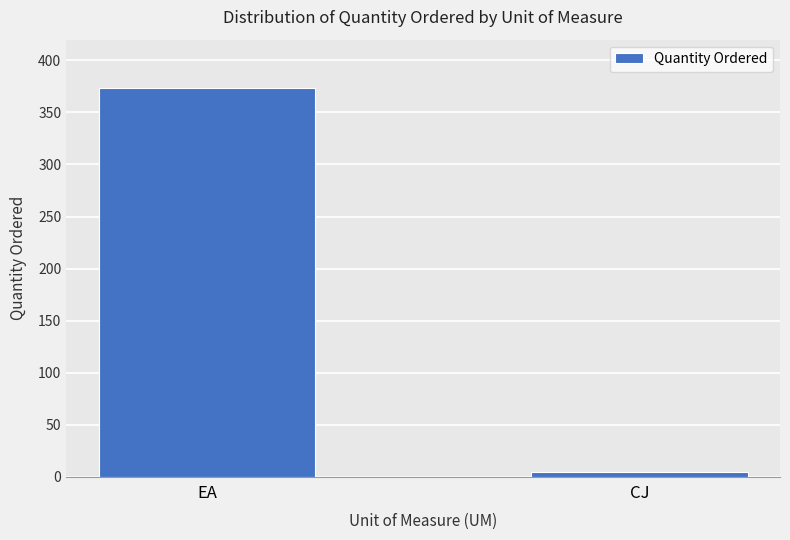

The chart shows a value of 531 at EA. True or false?

False